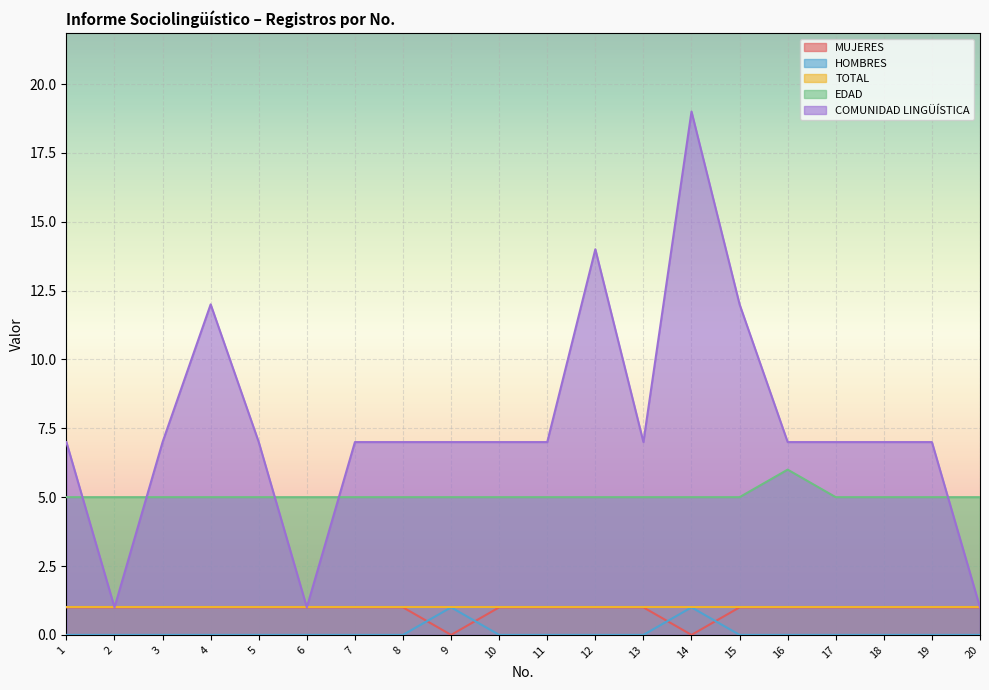

What is the difference between the second highest and second lowest values in the HOMBRES series?

1